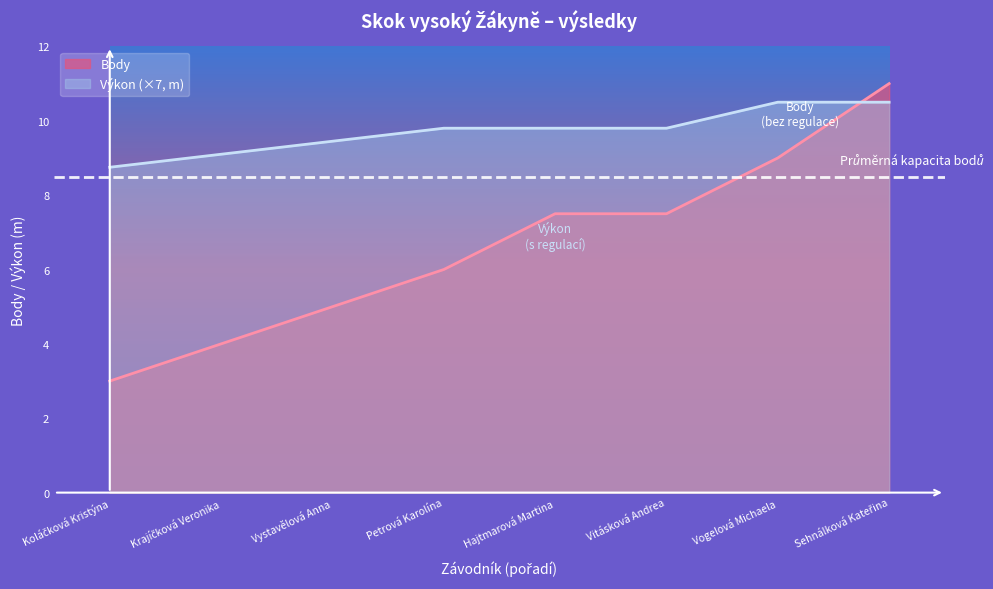

At which label does Body first exceed 7?

Hajtmarová Martina